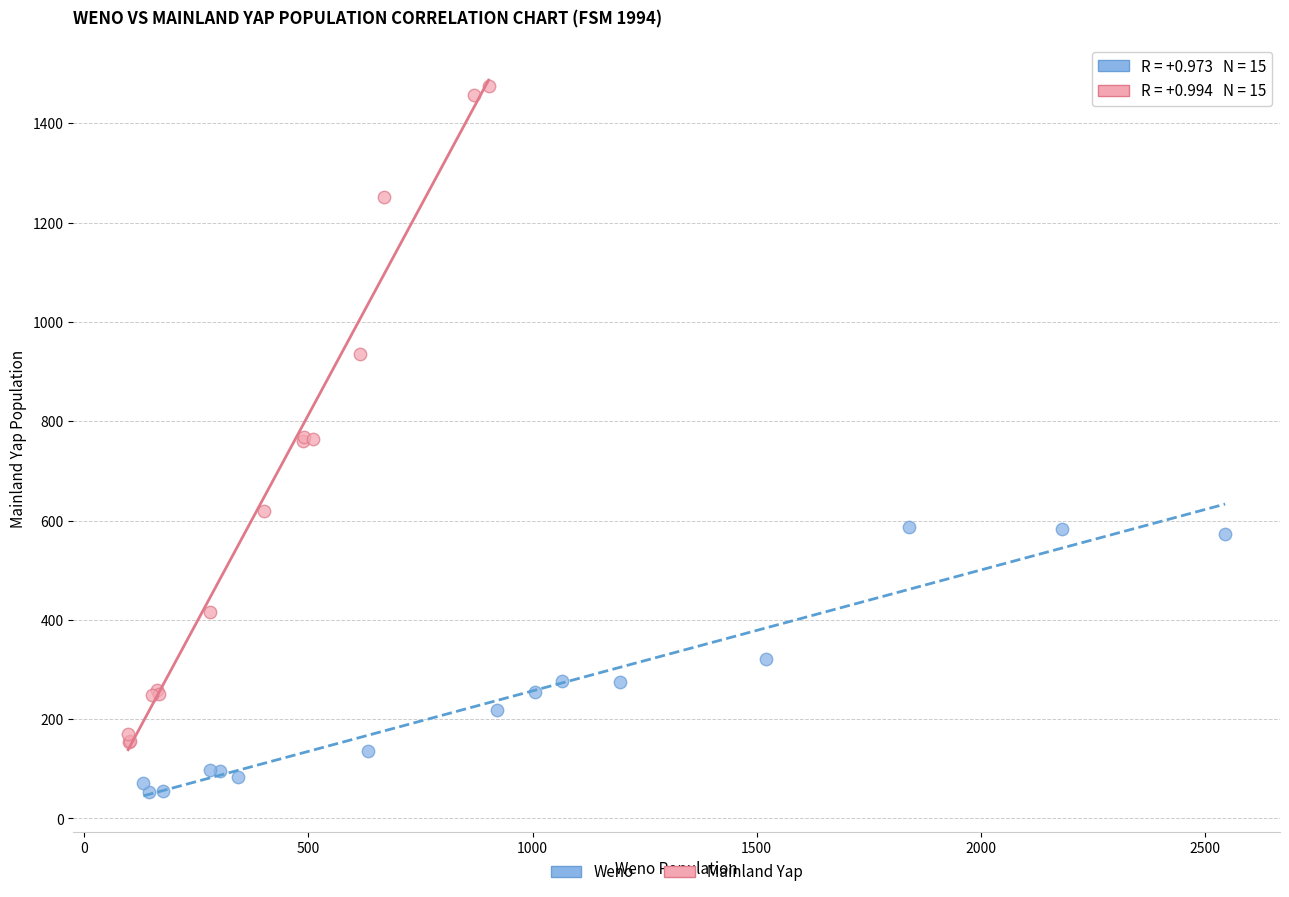

What are all the series names shown in the legend?

Weno, Mainland Yap